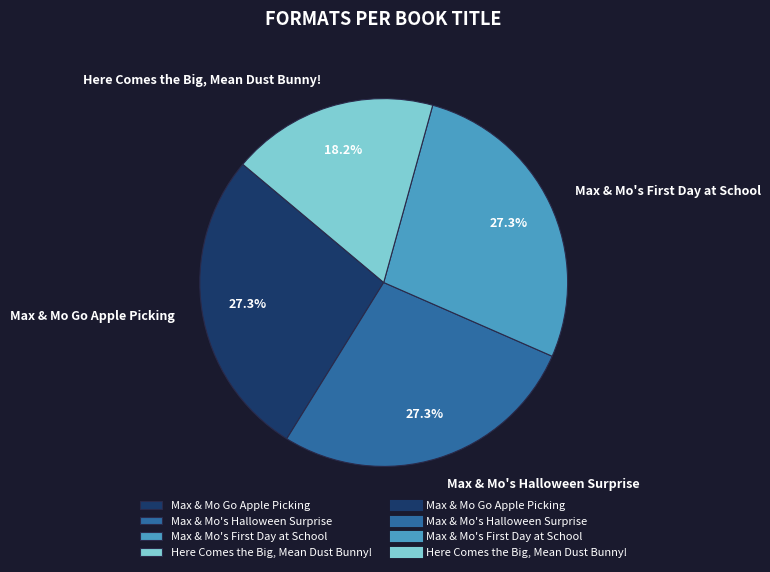

How many segments does this pie chart have?

4